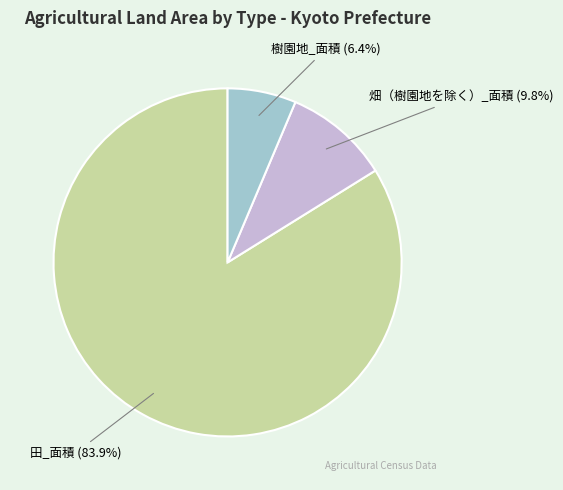

Which has a higher value, 樹園地_面積 or 畑（樹園地を除く）_面積?

畑（樹園地を除く）_面積